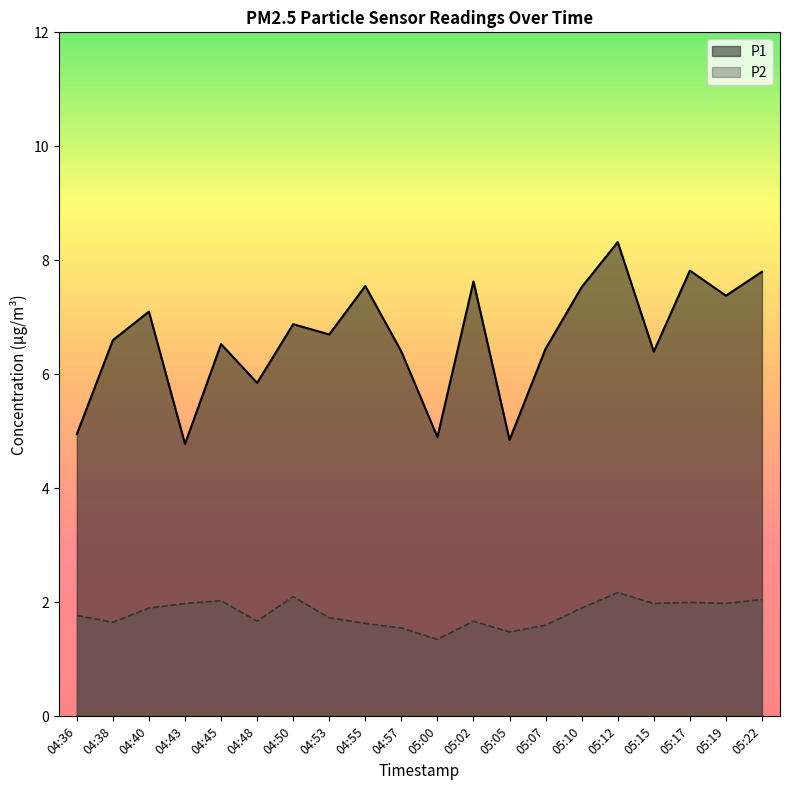

Is the value of P2 at 05:10 greater than the value of P1 at 05:10?

No